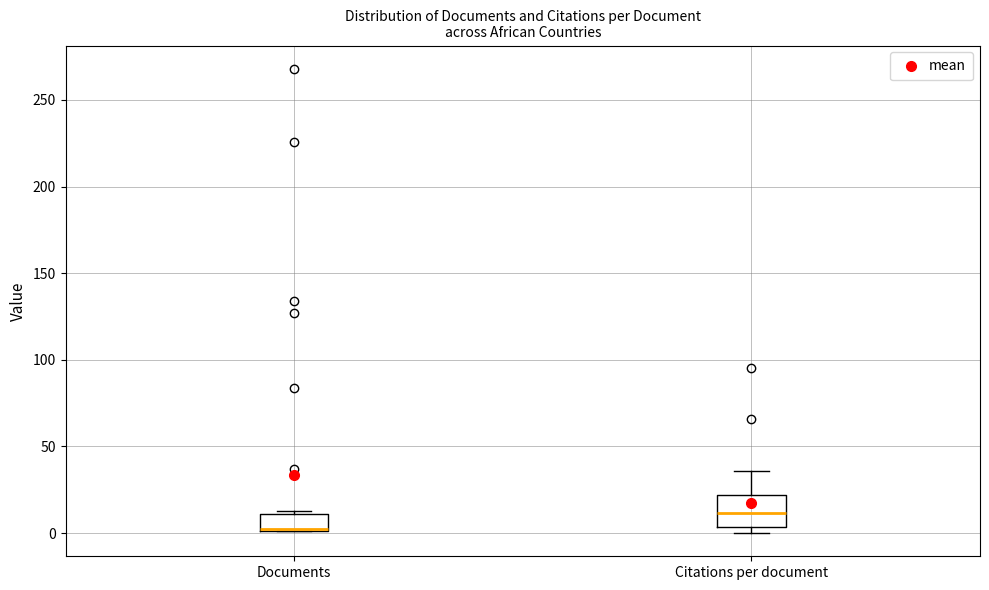

Which box is the tallest, from its lower edge to its upper edge?

Citations per document